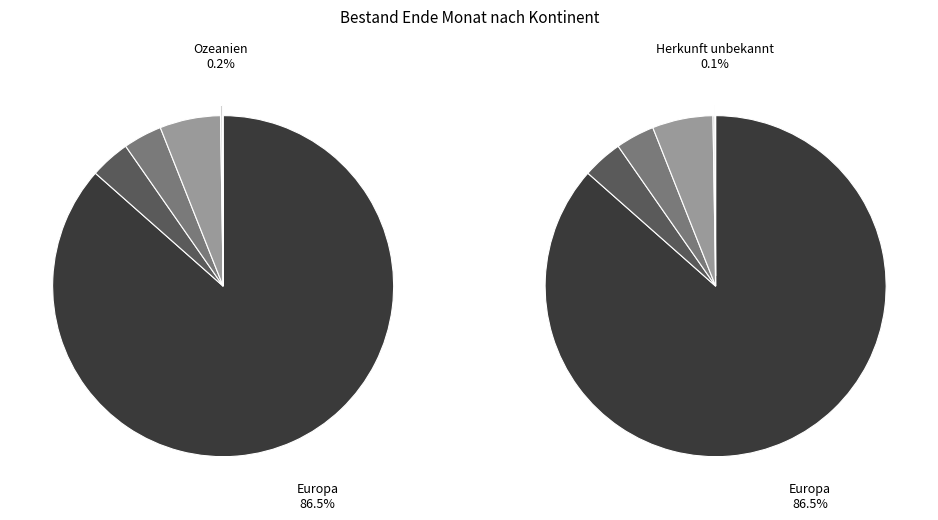

To the nearest percent, what is the difference between the Europa and Afrika slice percentages?

83%